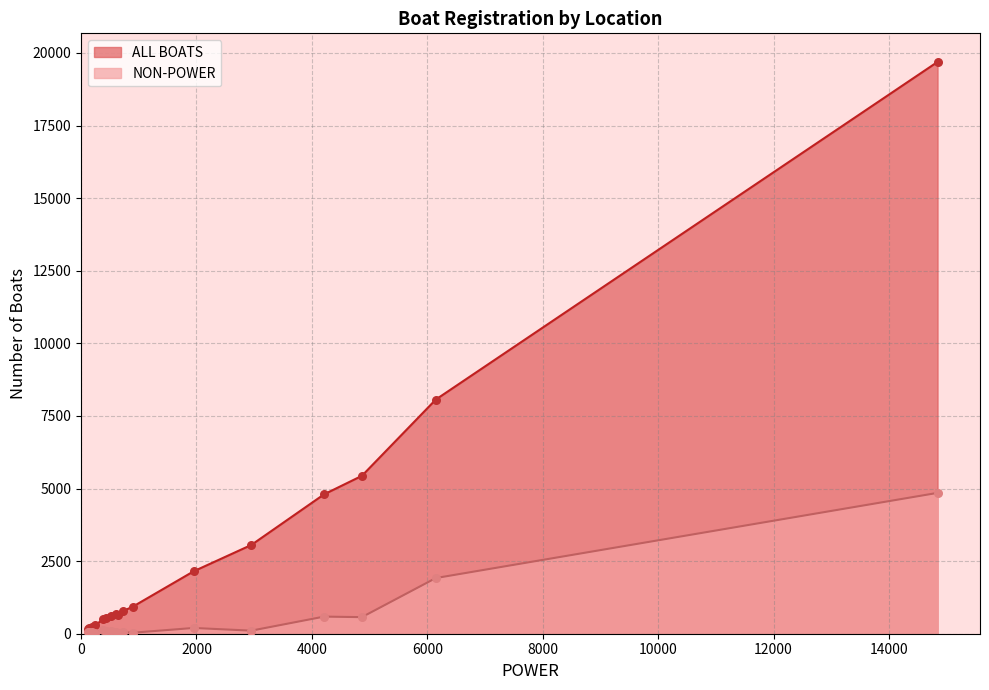

What are all the series names shown in the legend?

ALL BOATS, NON-POWER